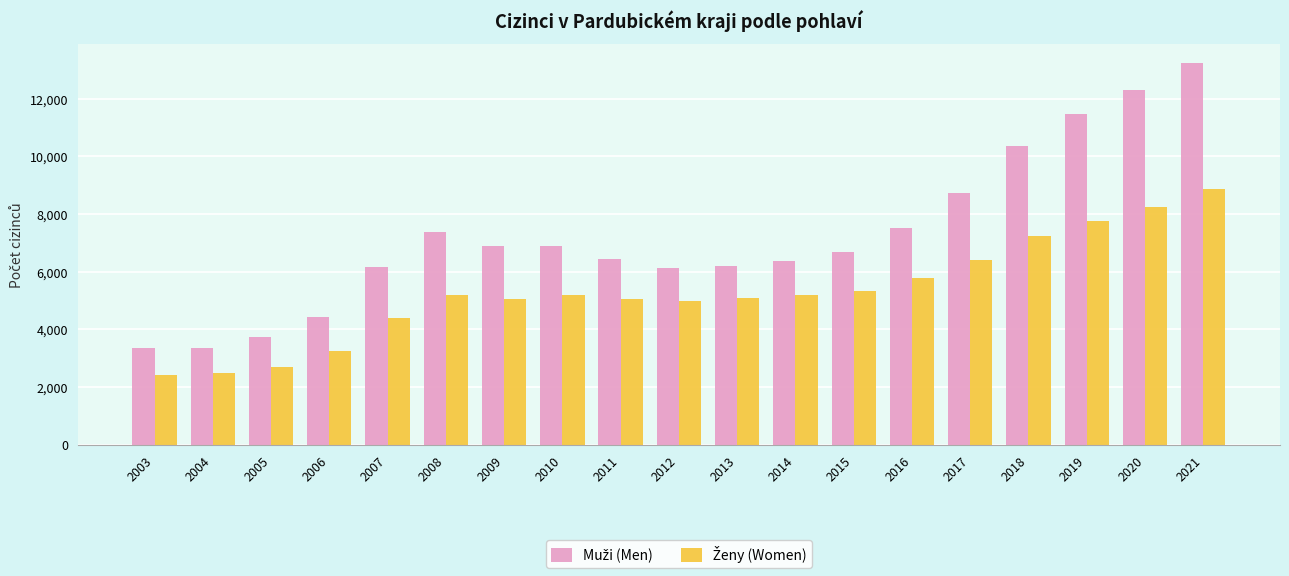

Which category has the highest value across all series?

2021